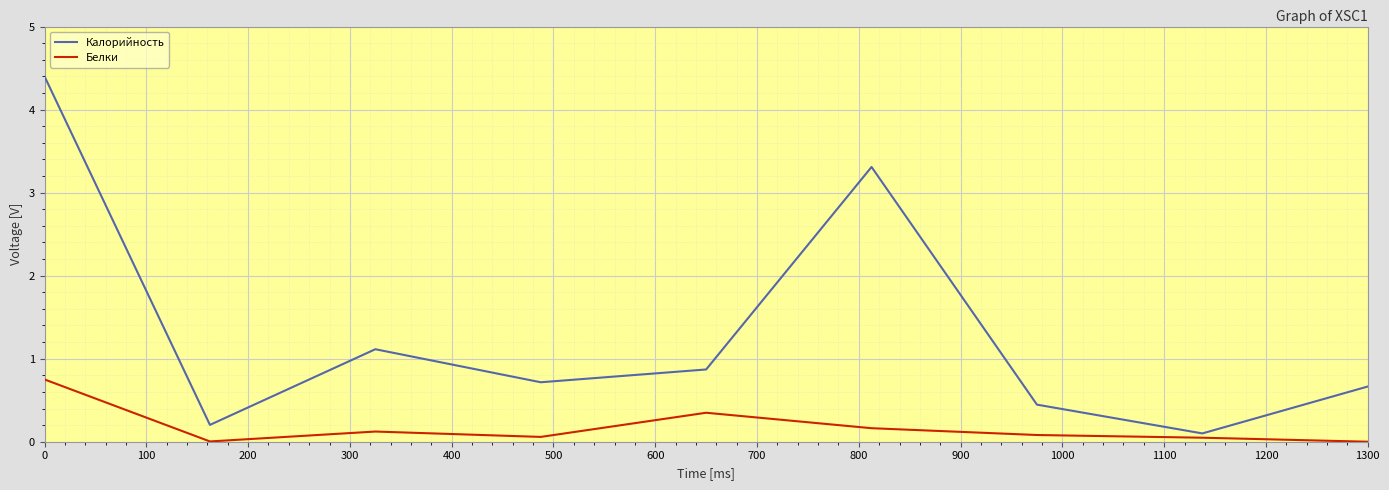

List the series in order of their peak value, lowest first.

Белки, Калорийность